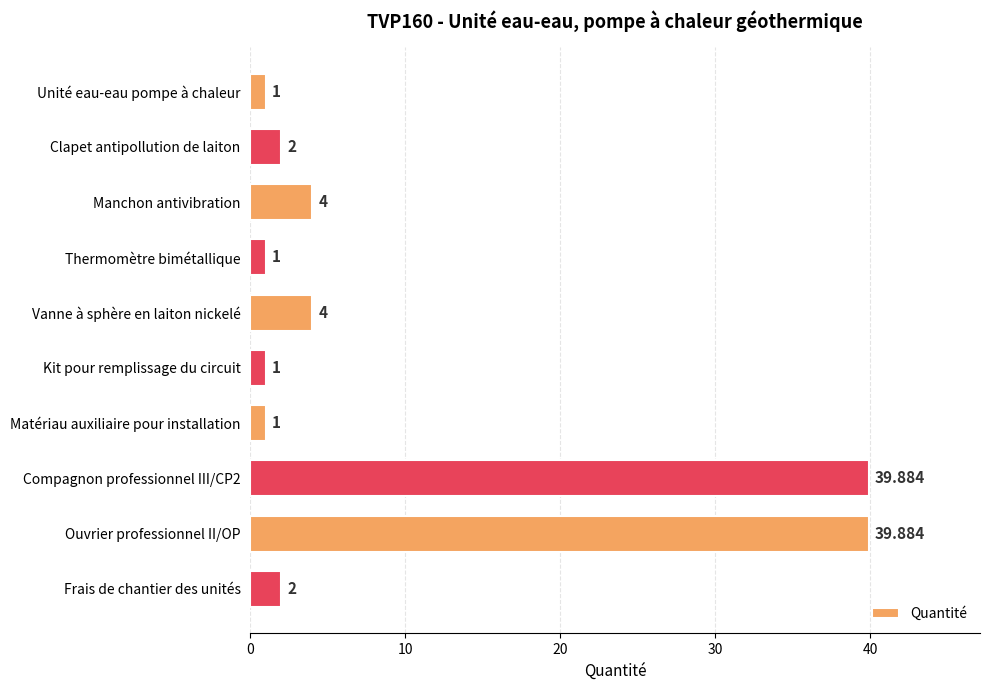

Count the number of data series in this chart.

1